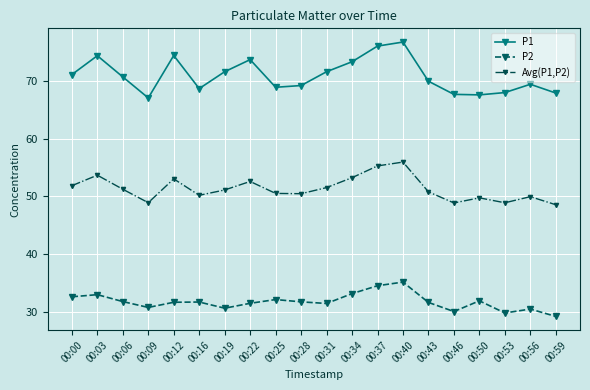

What is the difference between the maximum and minimum values in the P2 series?

6.0